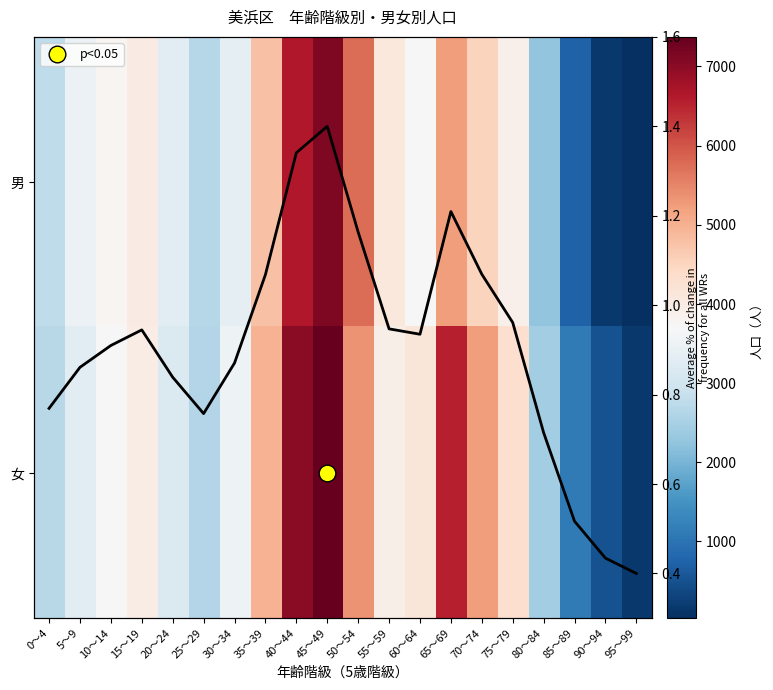

How many values in the 男 series are below 3791?

10